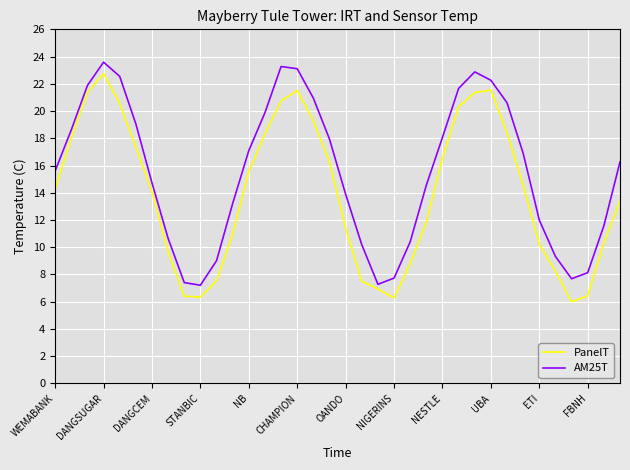

In AM25T, how many points are higher than both neighbors (excluding endpoints)?

3